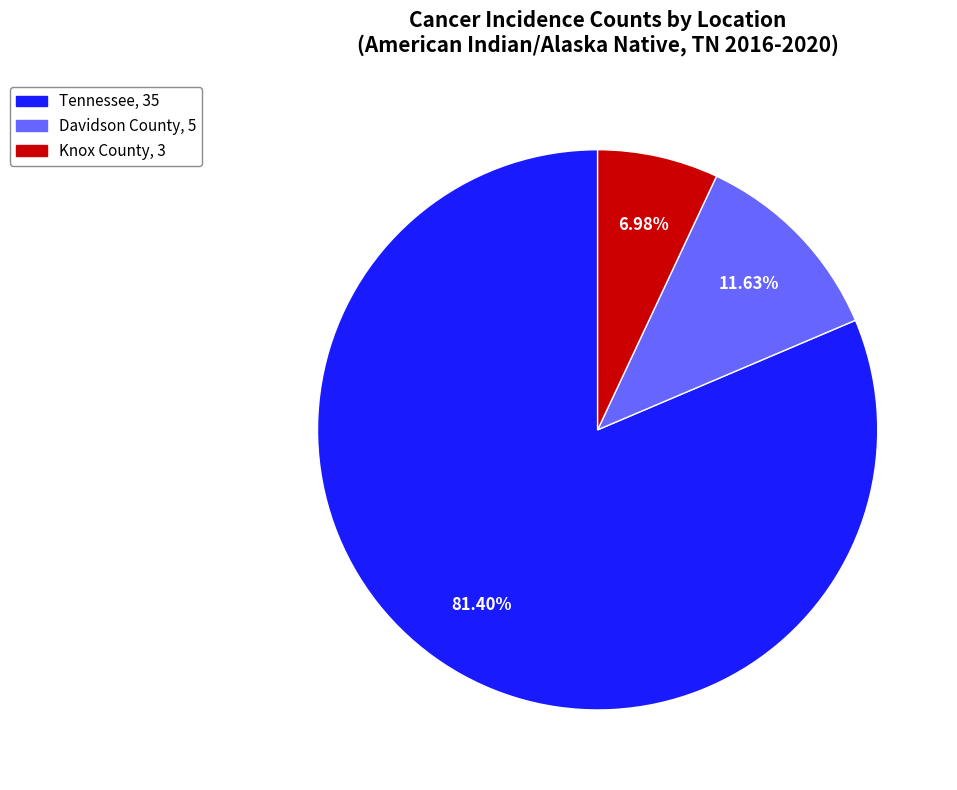

To the nearest percent, what is the difference between the Knox County and Davidson County slice percentages?

5%